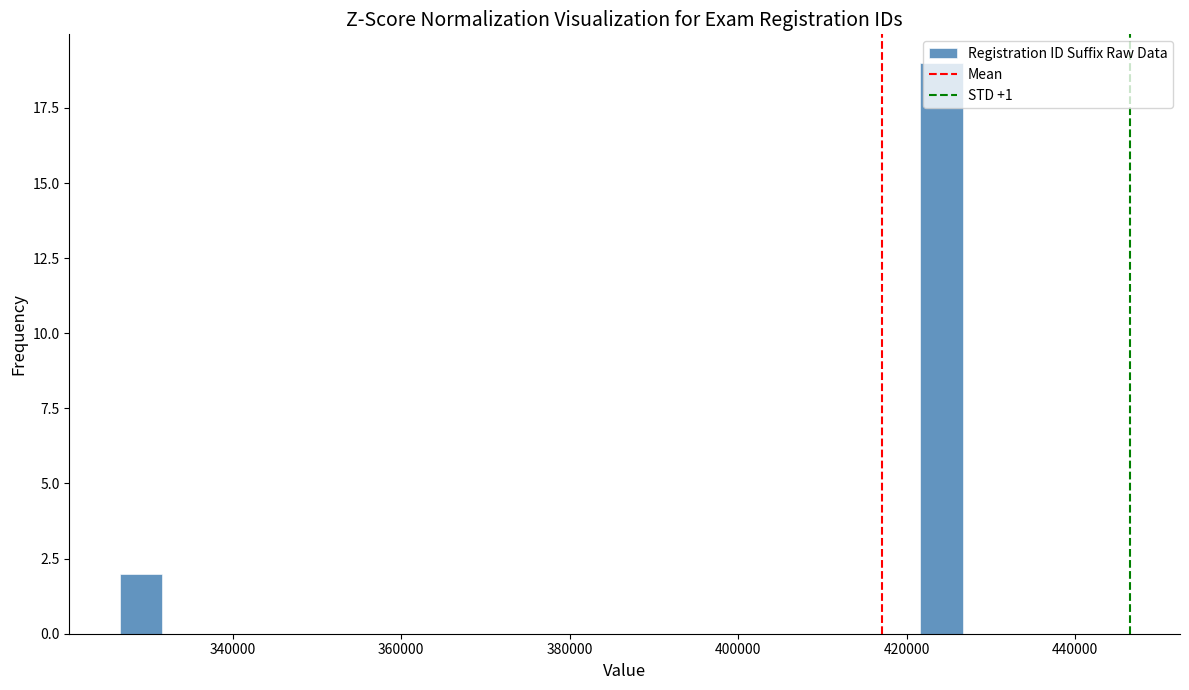

Read against the x-axis, roughly where is the centre of the tallest bar?

424000